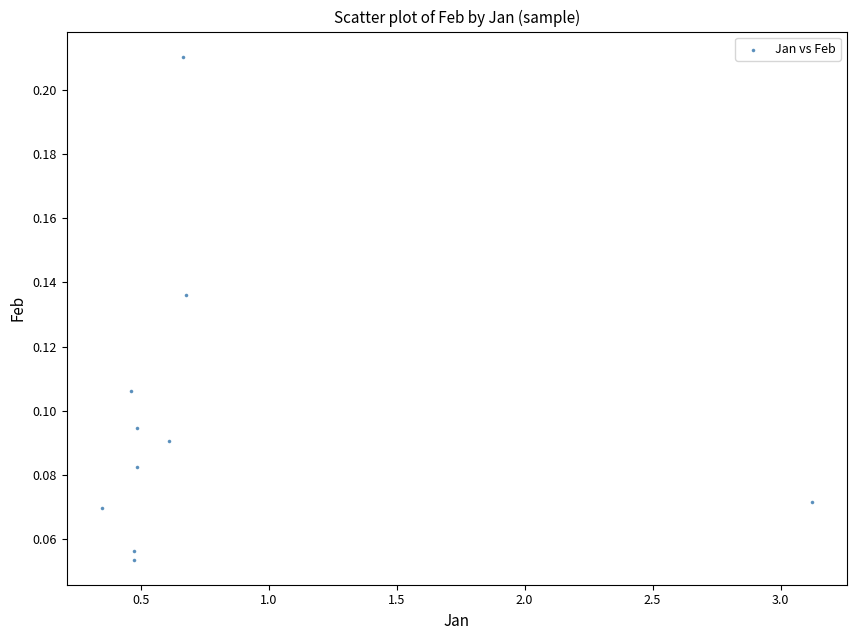

What is the range of X values (max minus min)?

2.8